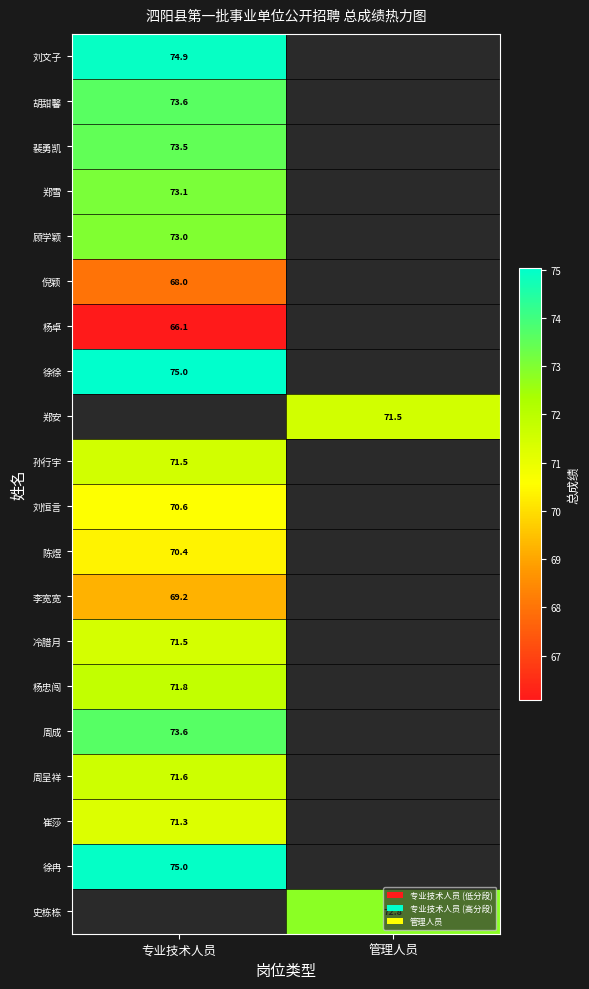

Is it true that 孙行宇 equals 71.5 at 专业技术人员?

True